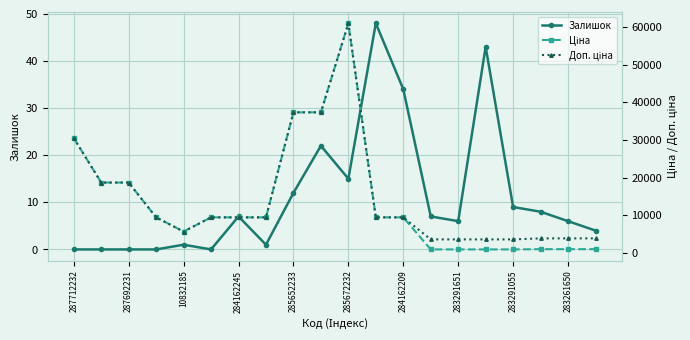

The value of Залишок at 287692231 is 15. True or false?

False